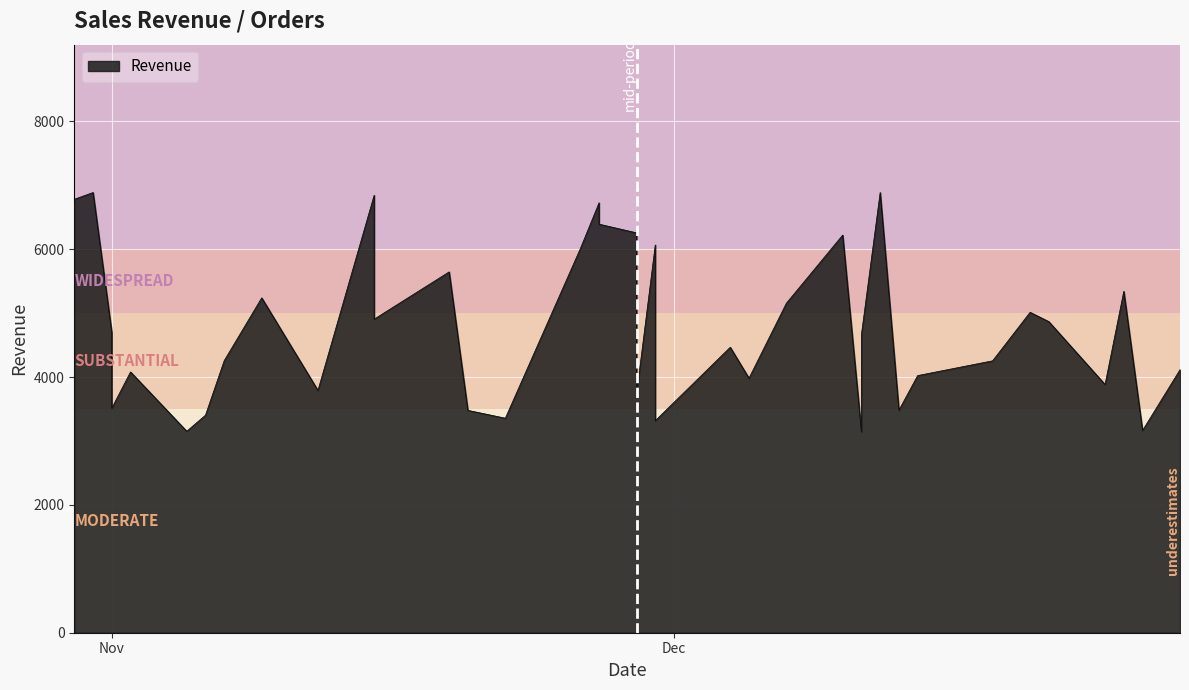

At which label is the value closest to 5016?

2018-12-20